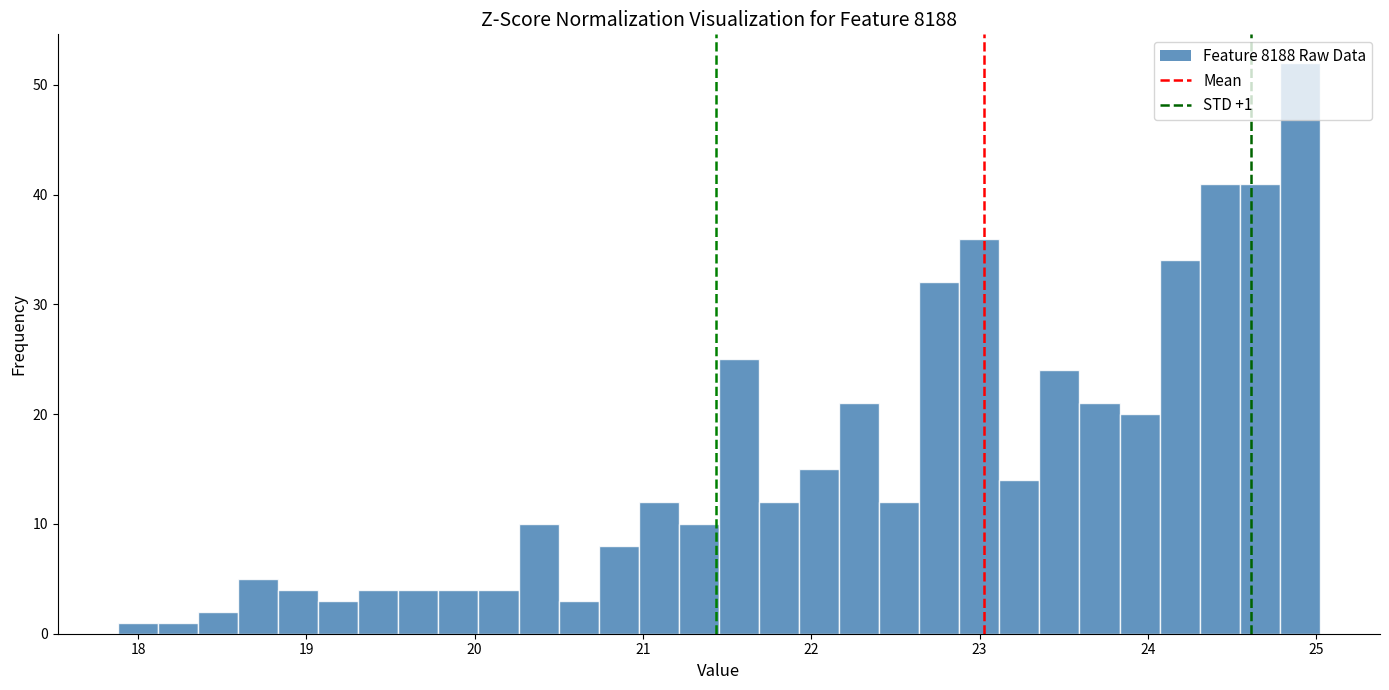

Around what value on the x-axis is the tallest bar? Give the approximate position of its centre, as read against the axis.

24.9